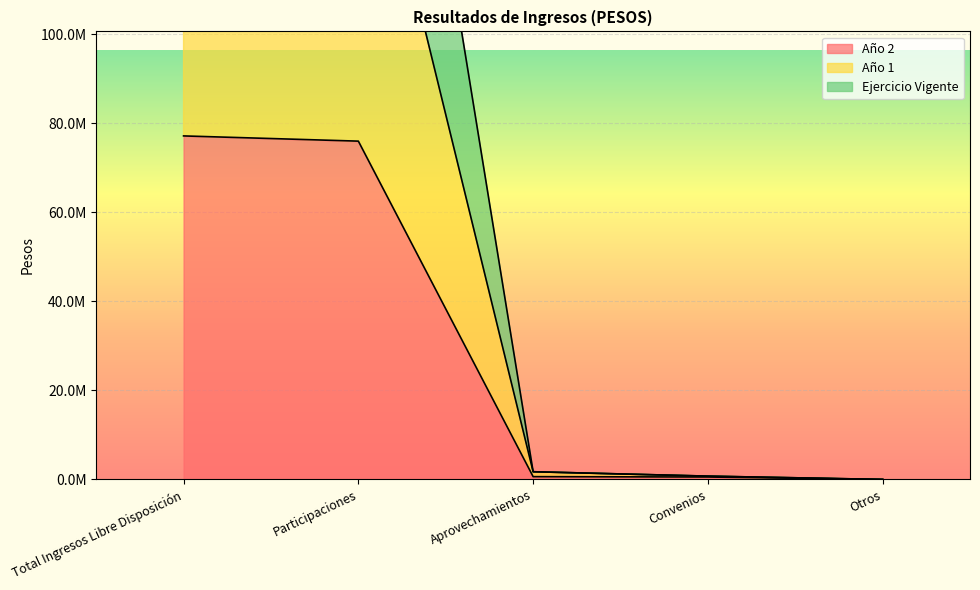

At Otros, list the series in order from largest to smallest.

Año 2, Año 1, Ejercicio Vigente